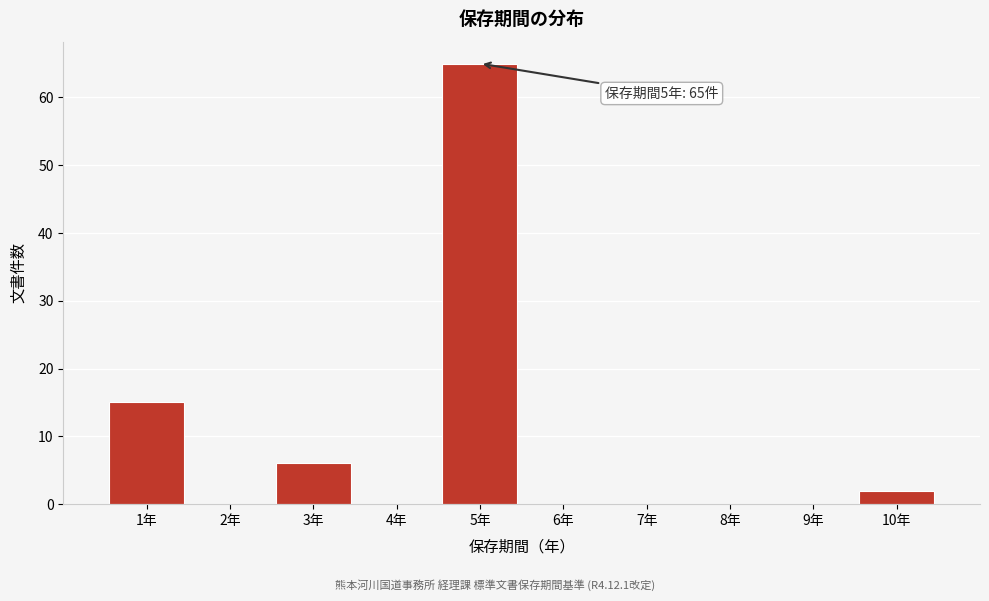

Over which range of the x-axis is the bar tallest?

4.5 to 5.5